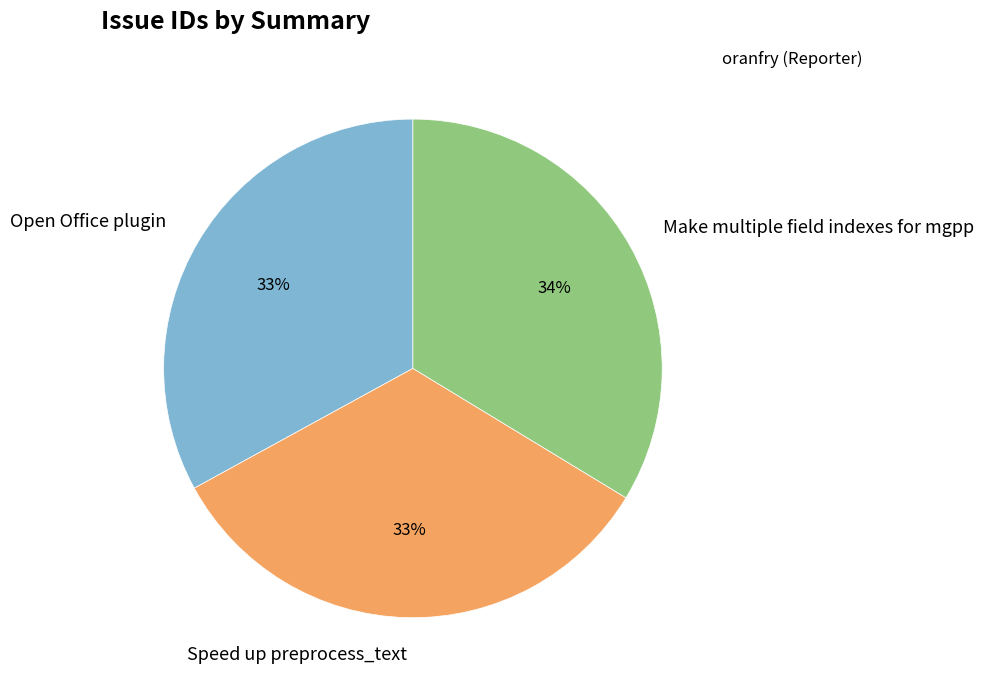

To the nearest percent, what portion does Open Office plugin represent?

33%